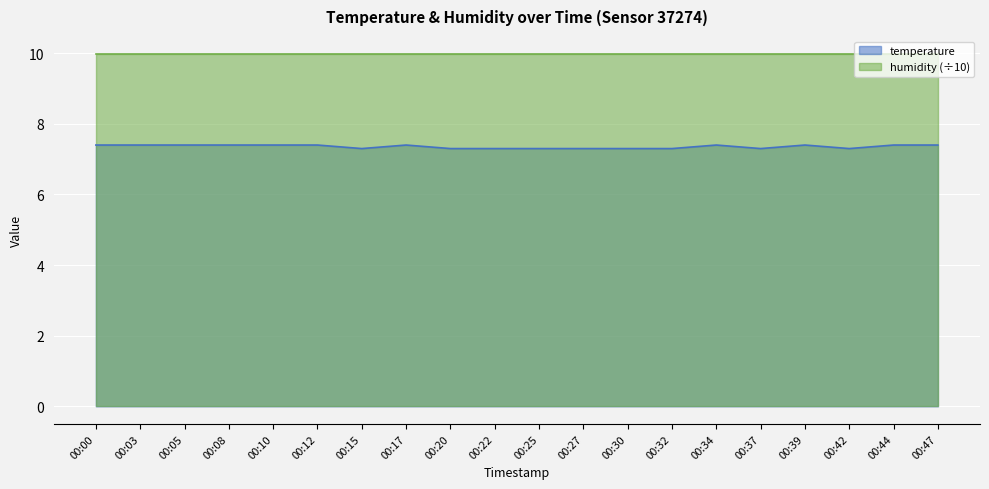

The value at 00:20 is 7.3. True or false?

True